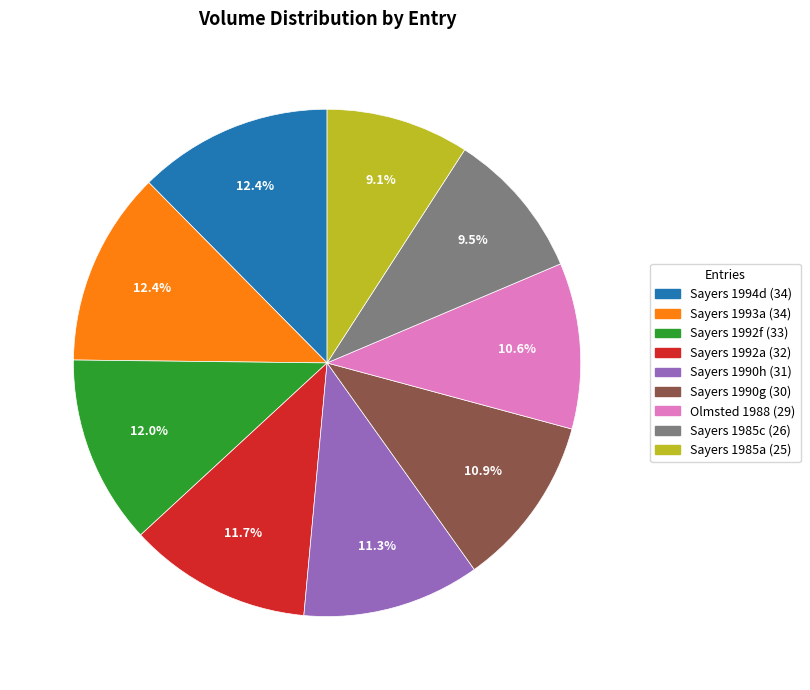

Is it true that Sayers 1985a is 9% of the pie?

True